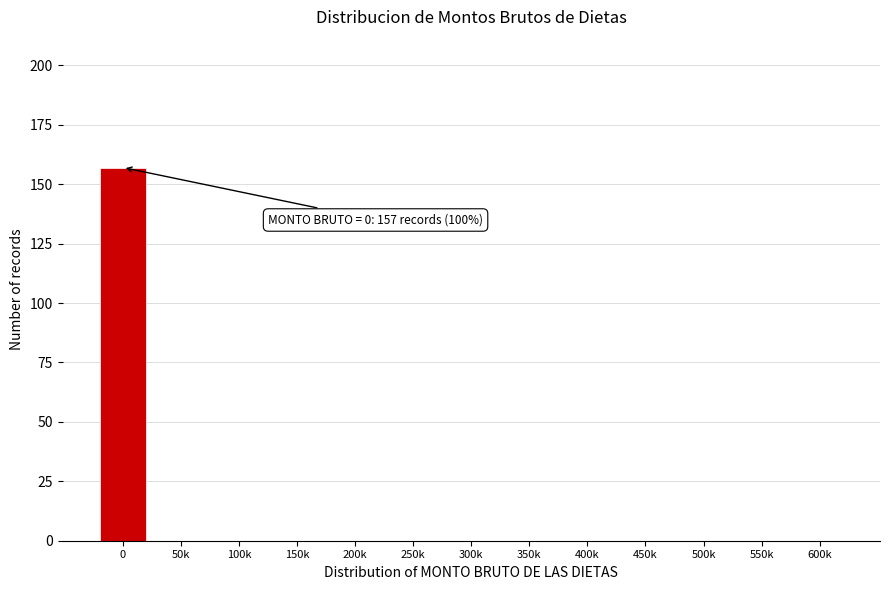

Reading right to left, transcribe all the data shown in this chart.

600k=0	550k=0	500k=0	450k=0	400k=0	350k=0	300k=0	250k=0	200k=0	150k=0	100k=0	50k=0	0=157